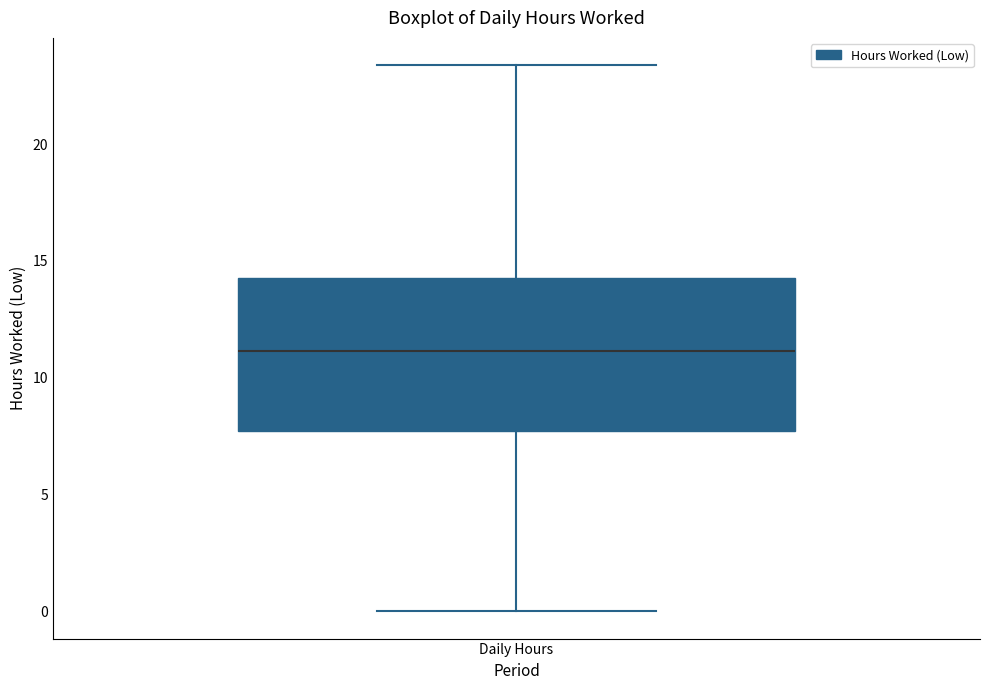

Transcribe this box plot: give where the median line is, the range the box spans, and where the two whiskers end, as read against the y-axis. The values are not printed on the chart, so give them approximately, as read against the axis.

median 11.0, box 7.5 to 14.5, whiskers 0.0 to 23.5